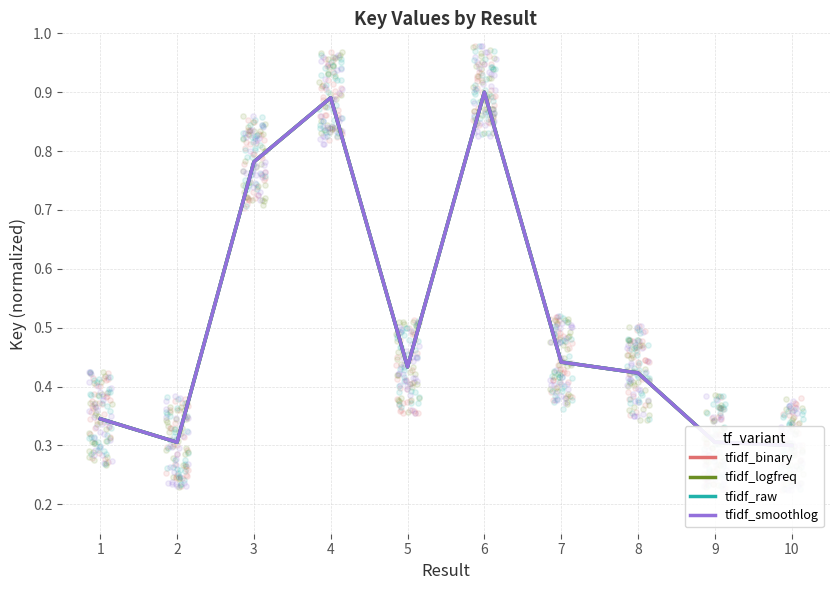

What is the total value across all series at 6?

3.6